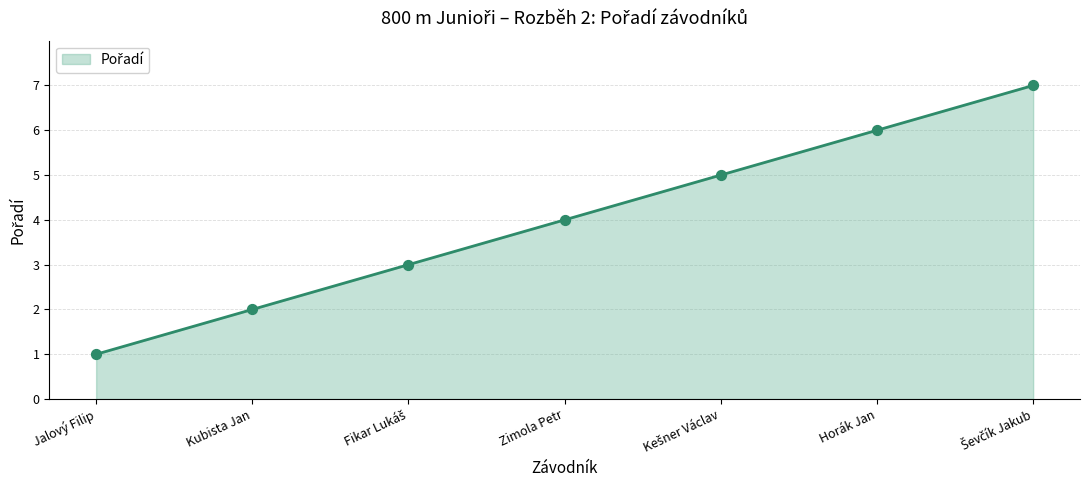

What is the change in value from Jalový Filip to Kubista Jan?

+1